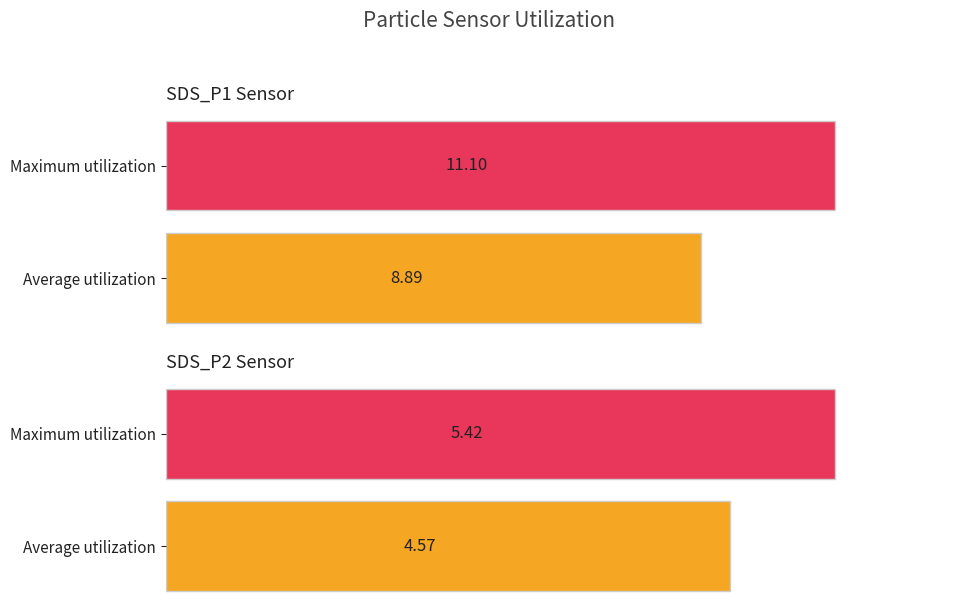

Reading left to right, list all the values displayed in this chart.

SDS_P1: 8.9	11.1
SDS_P2: 4.6	5.4